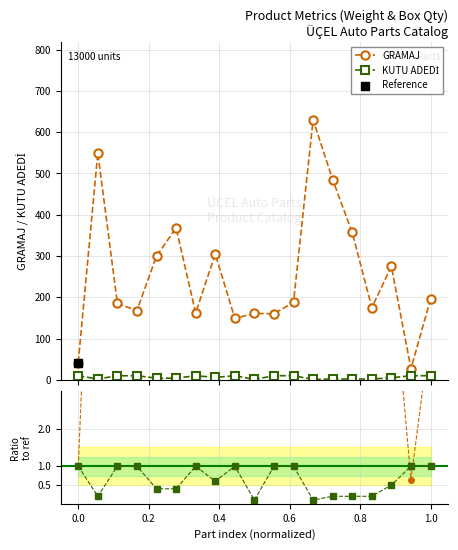

What are all the series names shown in the legend?

GRAMAJ, KUTU ADEDİ